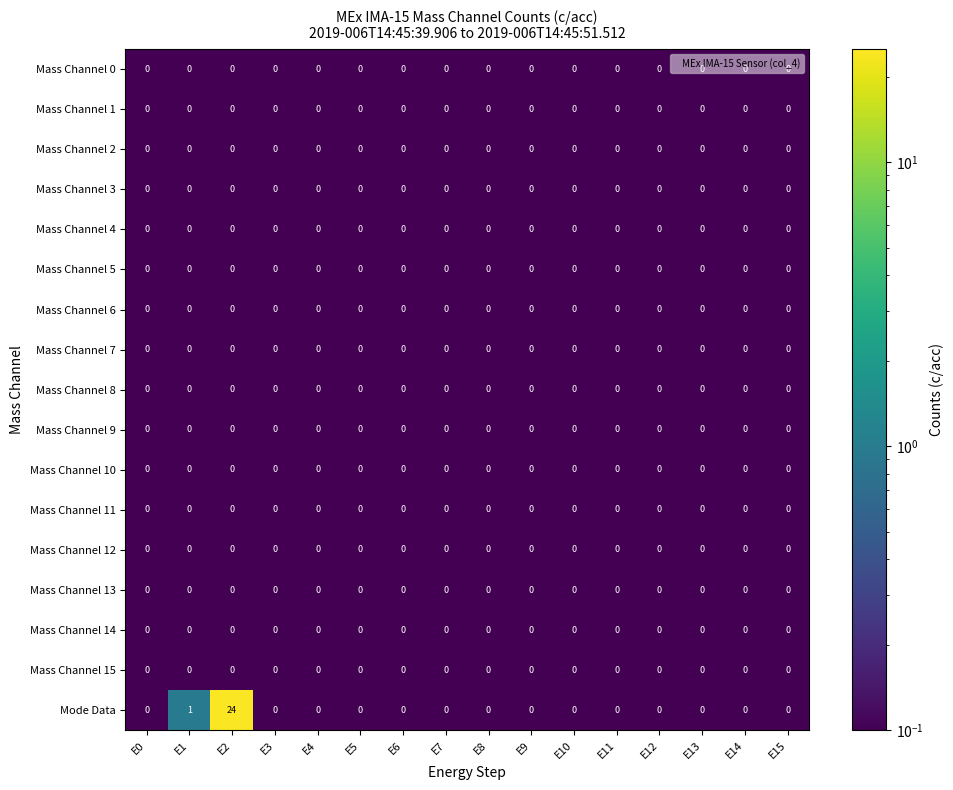

The value of Mass Channel 7 at E6 is 0. True or false?

True